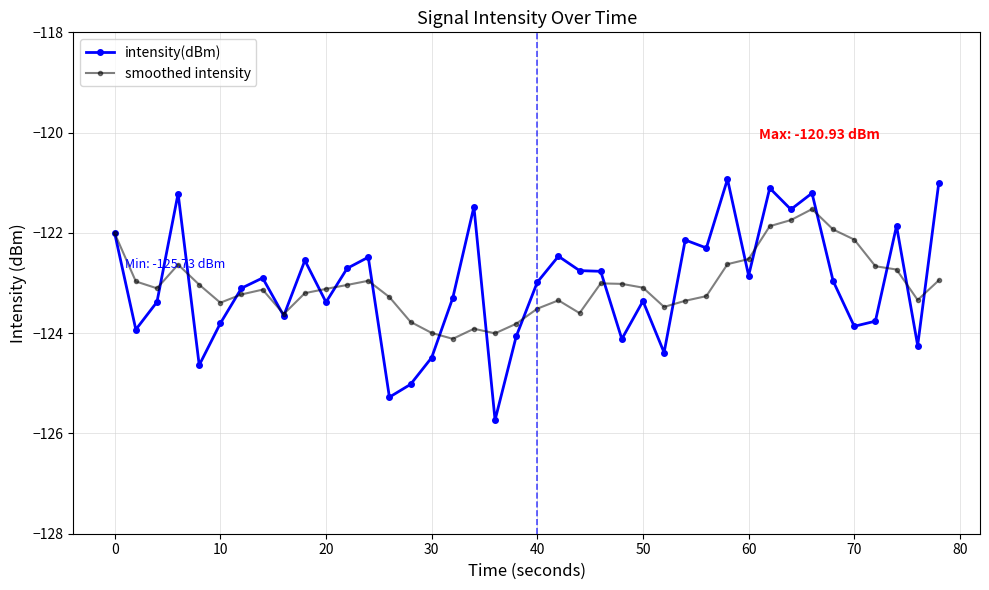

What is the value of the smoothed intensity point at the 27th from the left?

-123.5